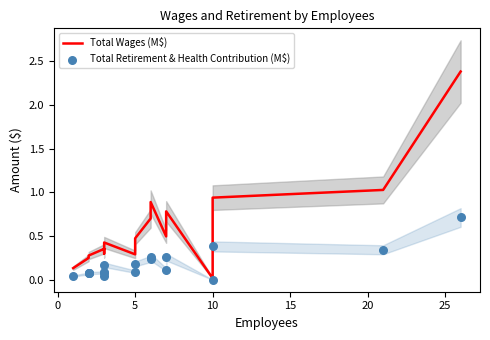

At how many categories does at least one series exceed 0?

18